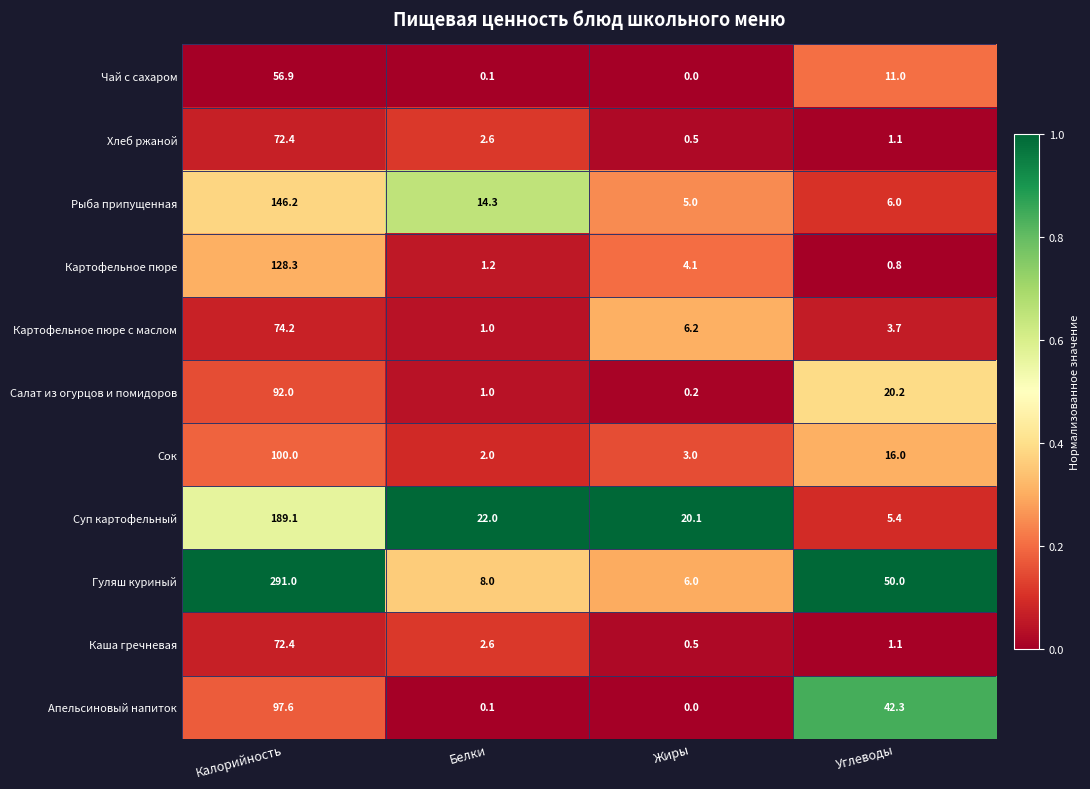

At which label does Картофельное пюре с маслом first exceed 6?

Калорийность